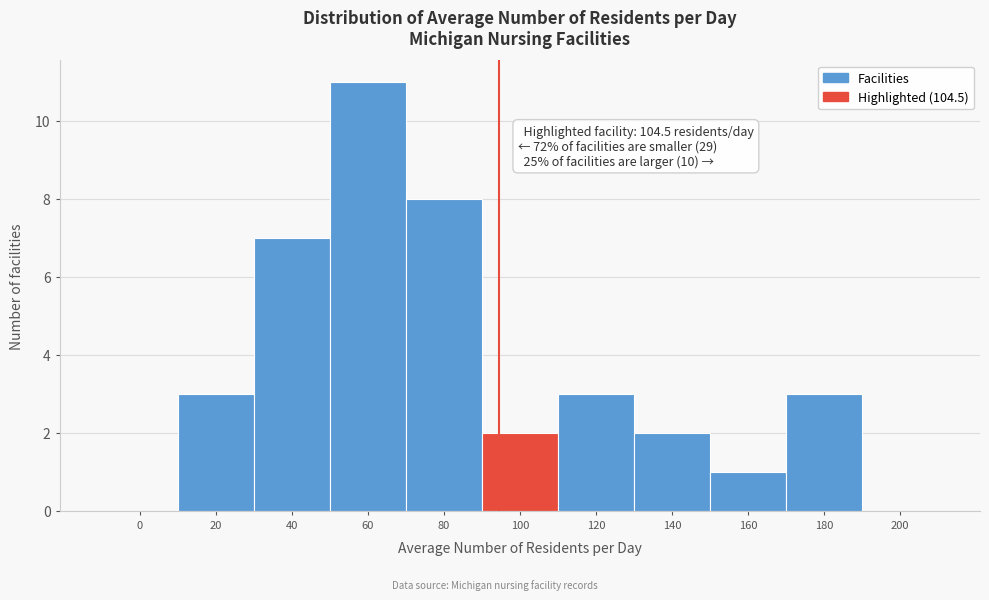

Reading right to left, extract all data points from this chart.

200=0	180=3	160=1	140=2	120=3	100=2	80=8	60=11	40=7	20=3	0=0